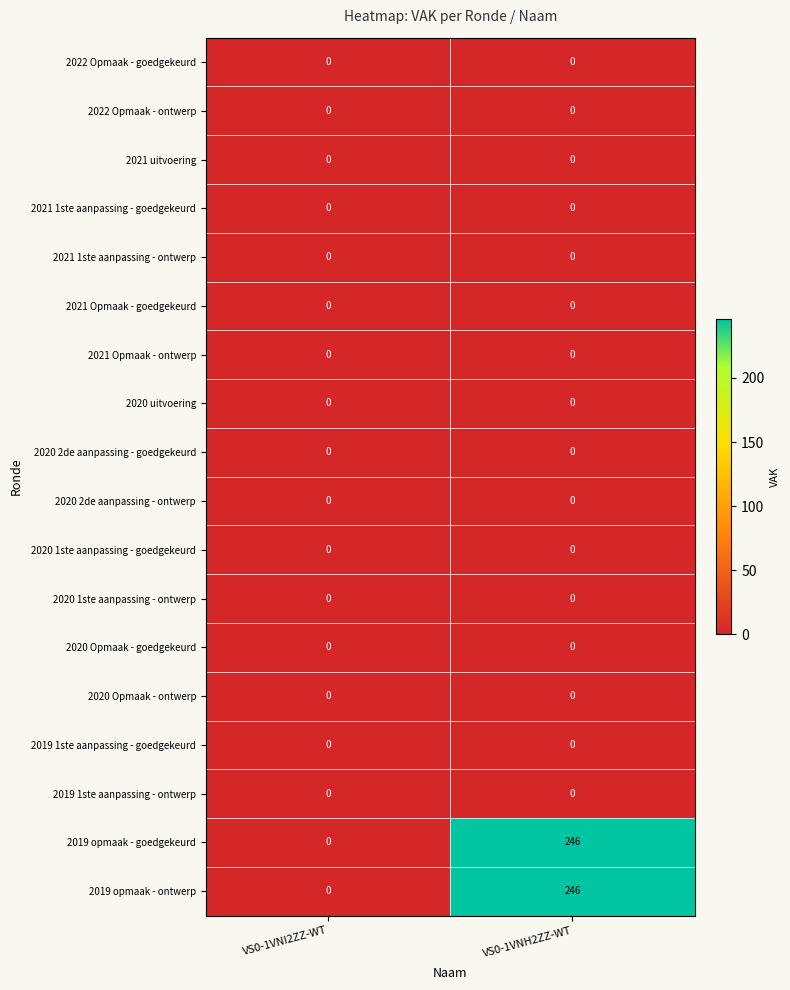

What is the difference between the highest and lowest values at VS0-1VNH2ZZ-WT?

246